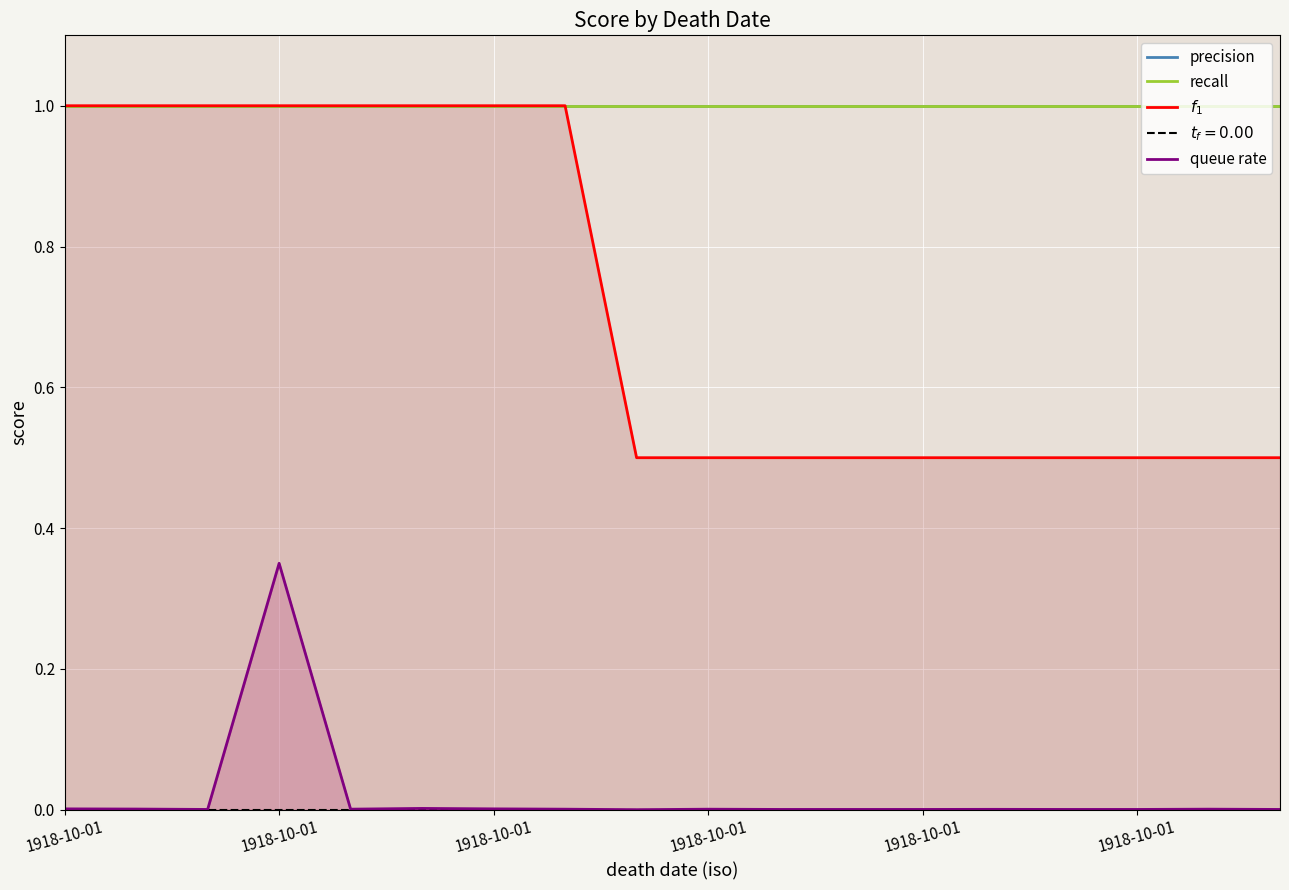

Reading right to left, transcribe all the data shown in this chart.

precision: 1.0	1.0	1.0	1.0	1.0	1.0	1.0	1.0	1.0	1.0	1.0	1.0	1.0	1.0	1.0	1.0	1.0	1.0
recall: 1.0	1.0	1.0	1.0	1.0	1.0	1.0	1.0	1.0	1.0	1.0	1.0	1.0	1.0	1.0	1.0	1.0	1.0
$f_1$: 0.5	0.5	0.5	0.5	0.5	0.5	0.5	0.5	0.5	0.5	1.0	1.0	1.0	1.0	1.0	1.0	1.0	1.0
queue rate: 0.0	0.0	0.0	0.0	0.0	0.0	0.0	0.0	0.0	0.0	0.0	0.0	0.0	0.0	0.3	0.0	0.0	0.0